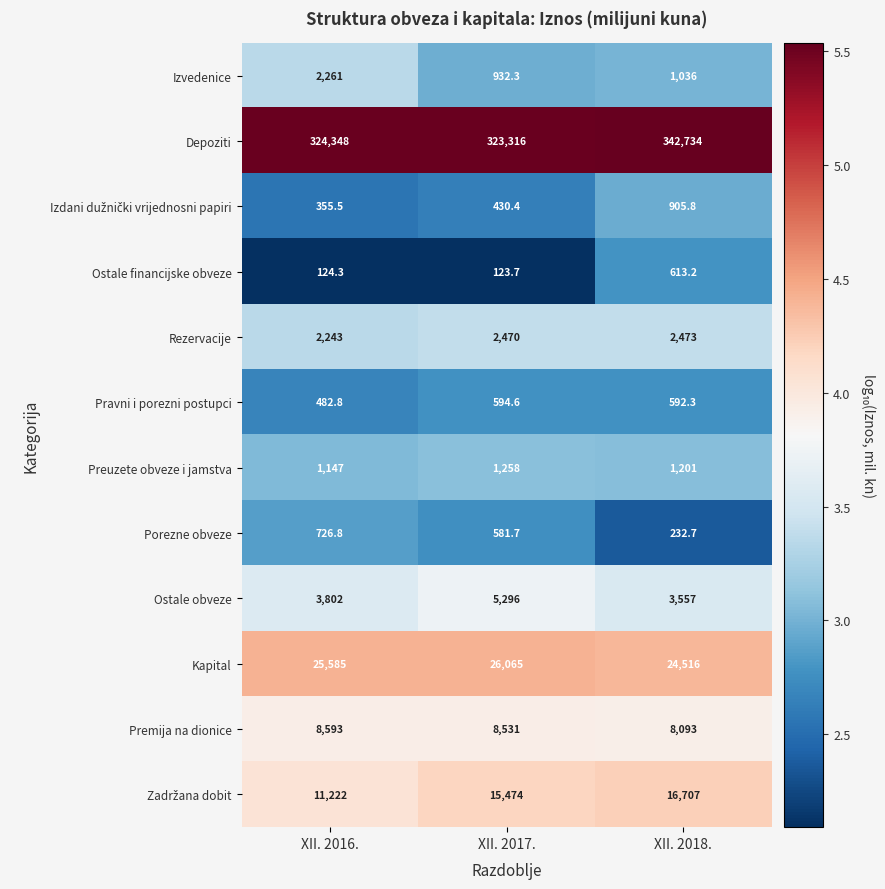

Is the value of Pravni i porezni postupci at XII. 2017. greater than the value of Ostale obveze at XII. 2017.?

No